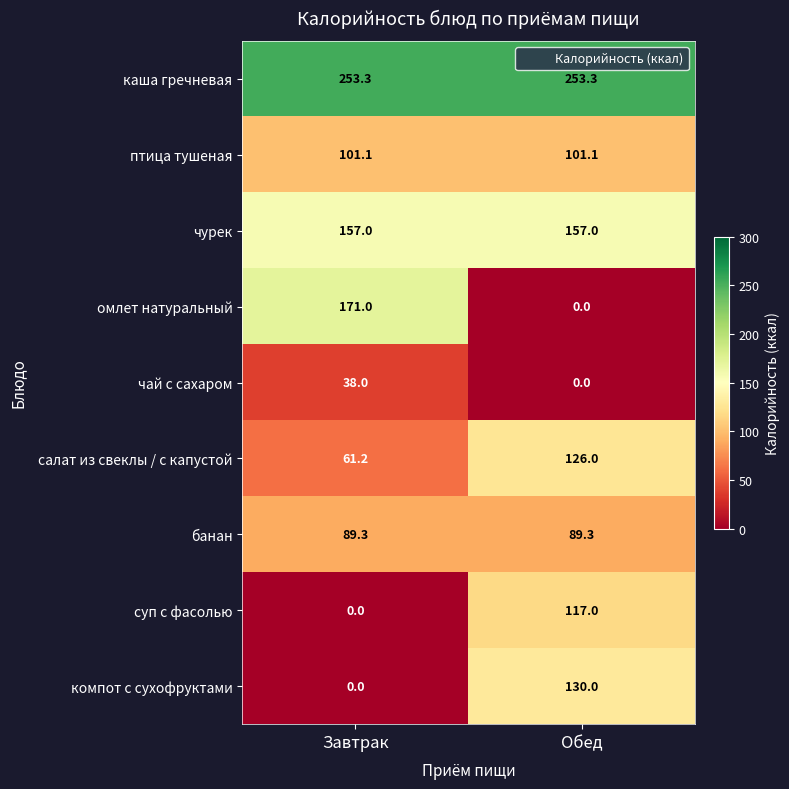

Rank the series by their maximum value, from lowest to highest.

чай с сахаром, банан, птица тушеная, суп с фасолью, салат из свеклы / с капустой, компот с сухофруктами, чурек, омлет натуральный, каша гречневая